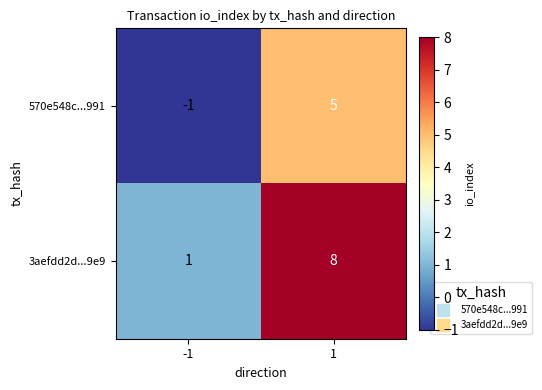

List the series in order of their overall mean, lowest first.

570e548c...991, 3aefdd2d...9e9